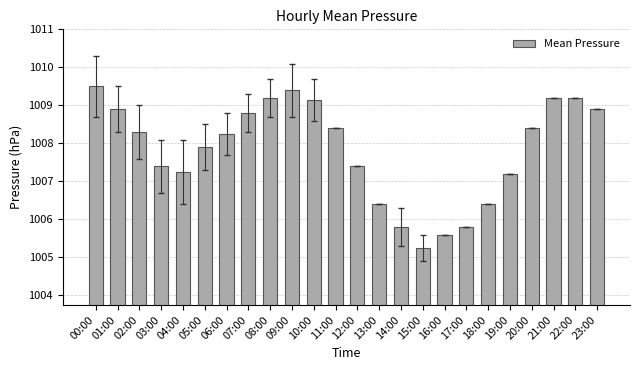

What is the average value?

1007.8